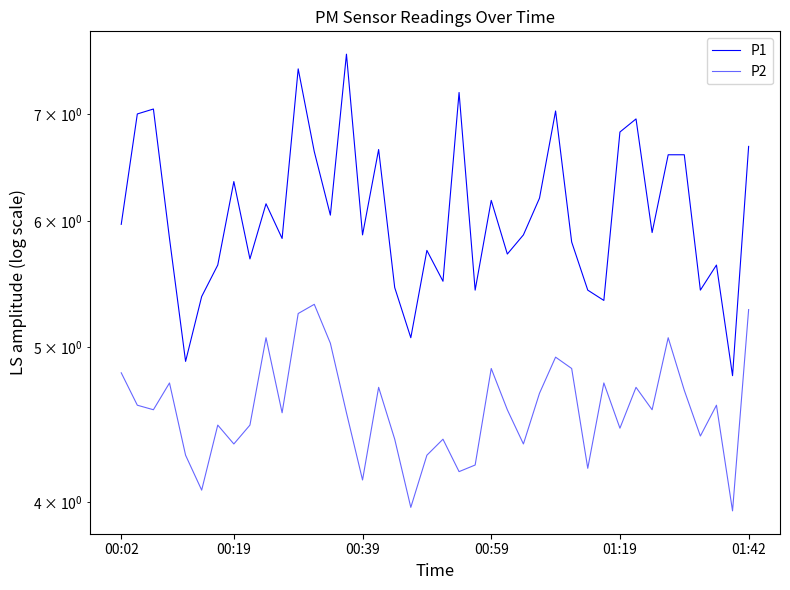

True or false: P1 has a value of 5.8 at 00:59.

True